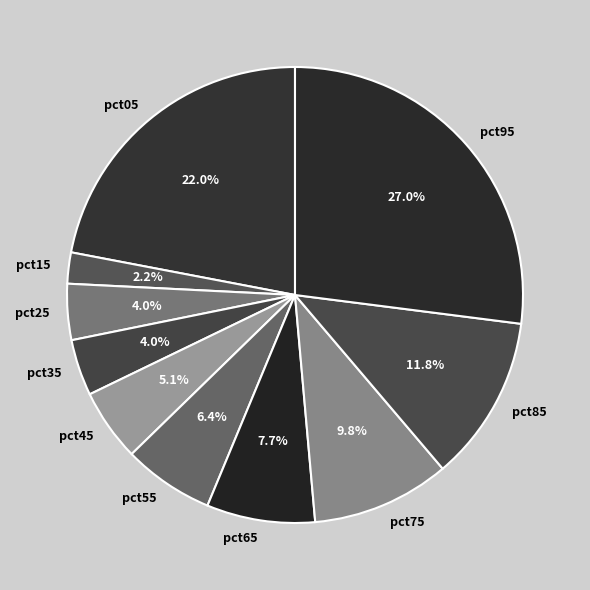

To the nearest percent, what is the average slice percentage?

10%